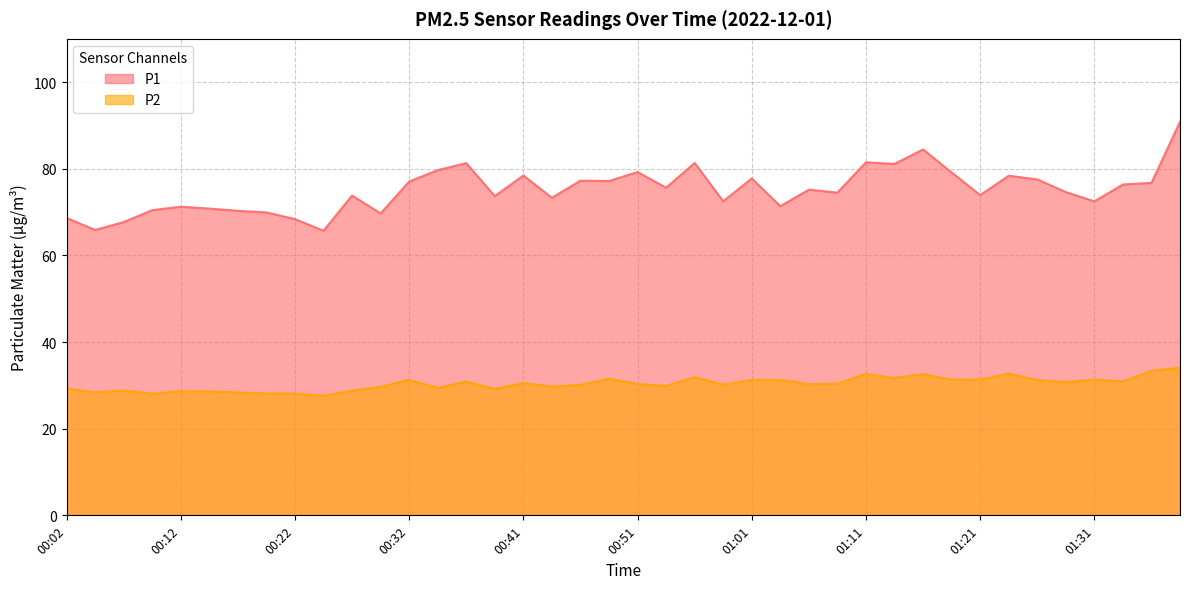

Rank the series at 00:04 from highest to lowest value.

P1, P2